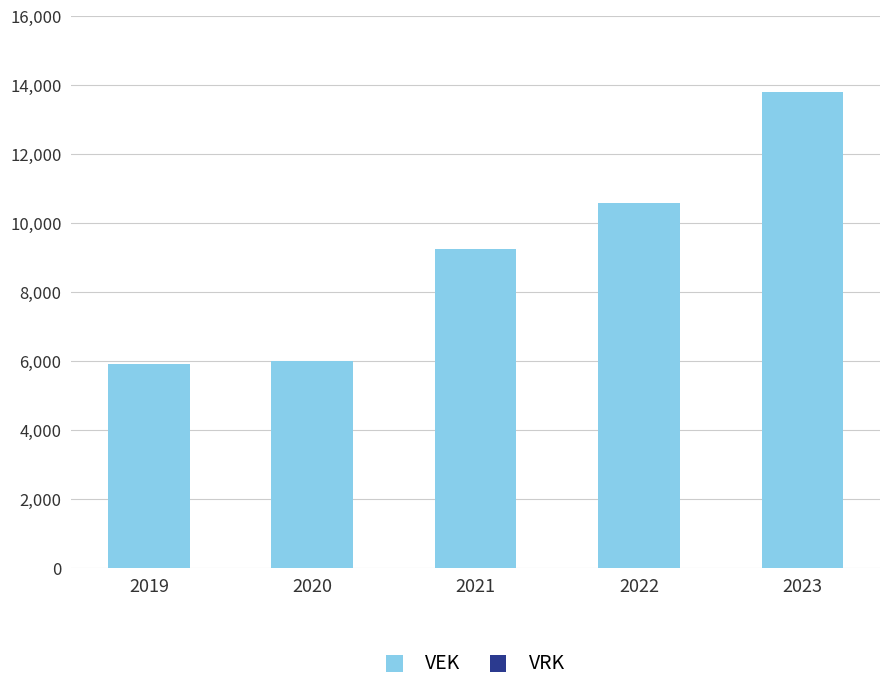

Between 2023 and 2019, which is larger?

2023